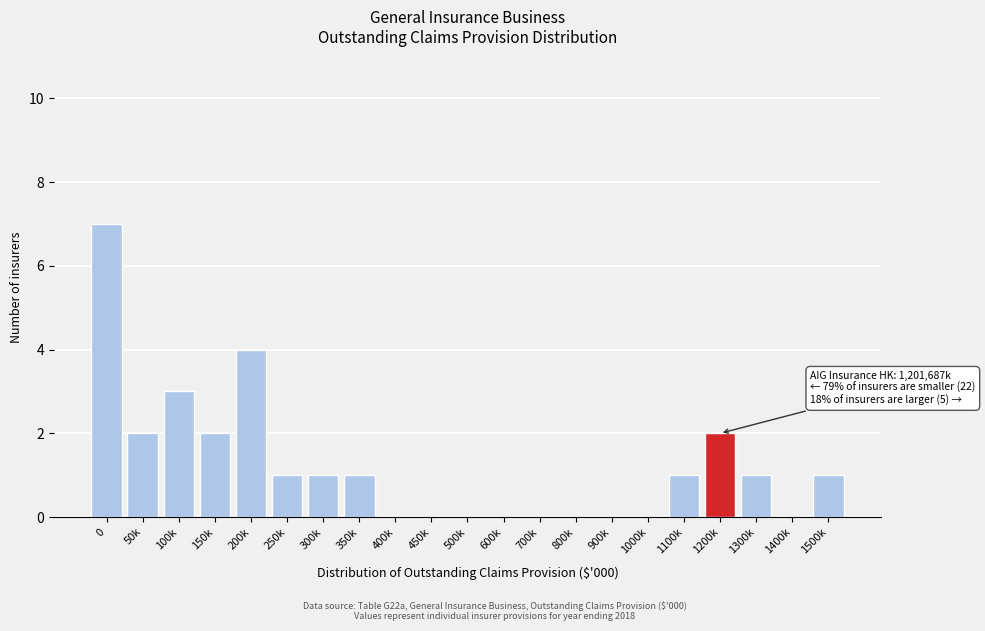

Reading right to left, what are all the values shown in this chart?

1500k=1	1400k=0	1300k=1	1200k=2	1100k=1	1000k=0	900k=0	800k=0	700k=0	600k=0	500k=0	450k=0	400k=0	350k=1	300k=1	250k=1	200k=4	150k=2	100k=3	50k=2	0=7